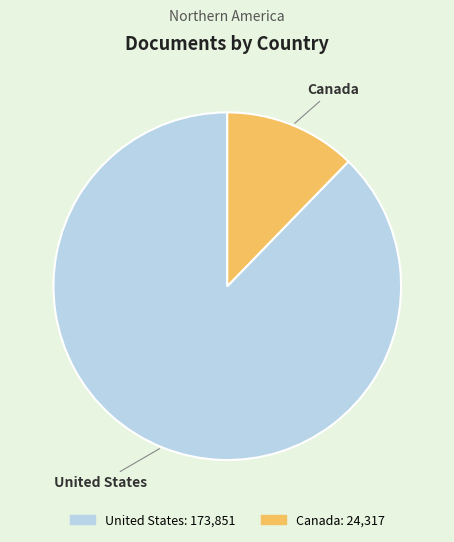

Does United States account for over 50% of the chart?

Yes